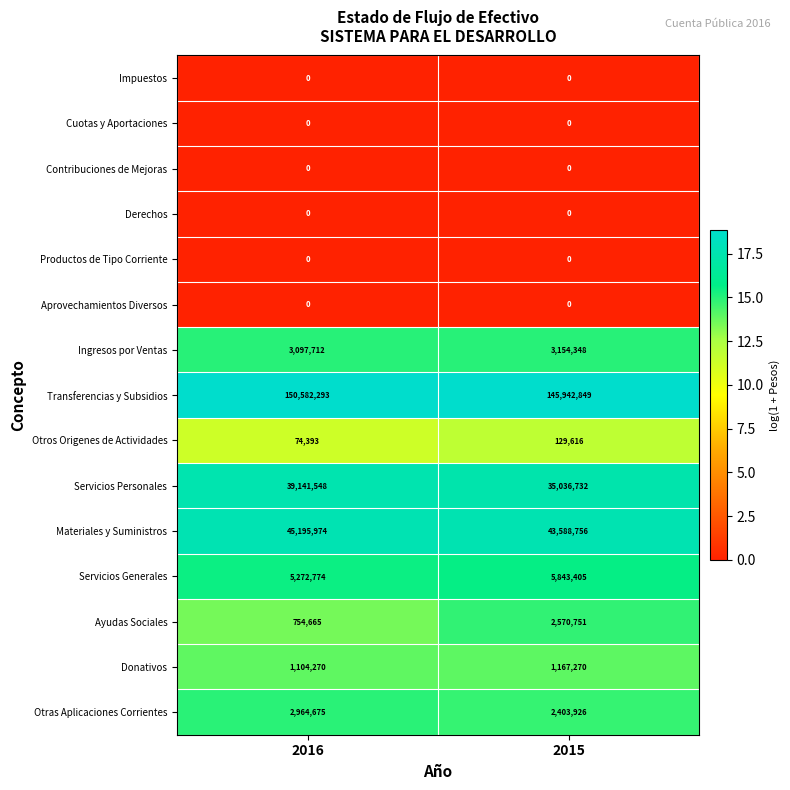

What is the total value across all series at 2015?

239837653